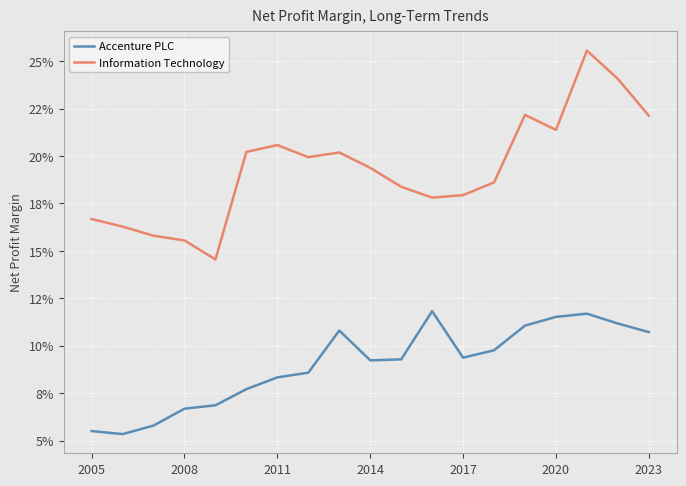

True or false: Information Technology and Accenture PLC intersect in this chart.

False